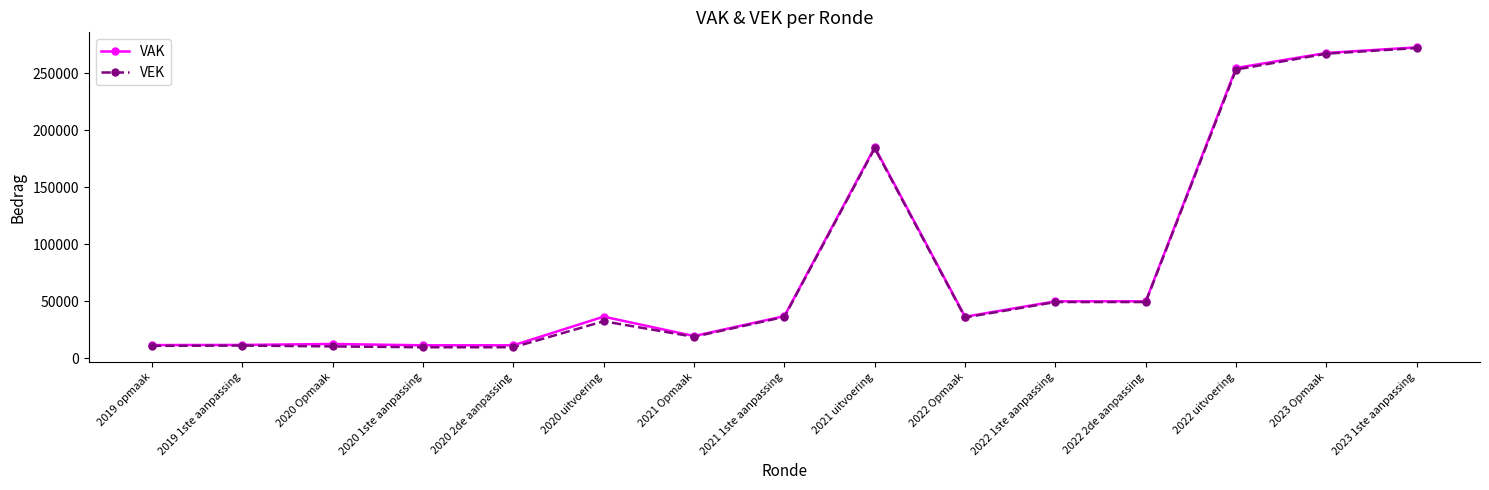

Which label corresponds to the largest value in the chart?

2023 1ste aanpassing